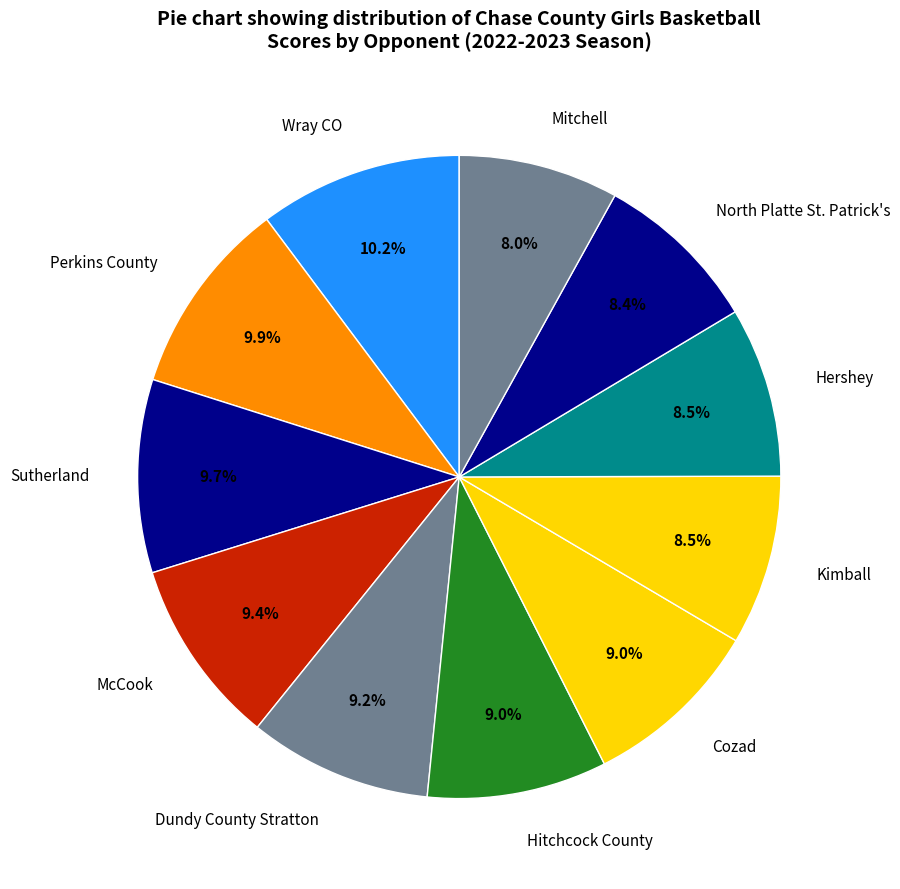

What percentage is the Wray CO slice, to the nearest percent?

10%